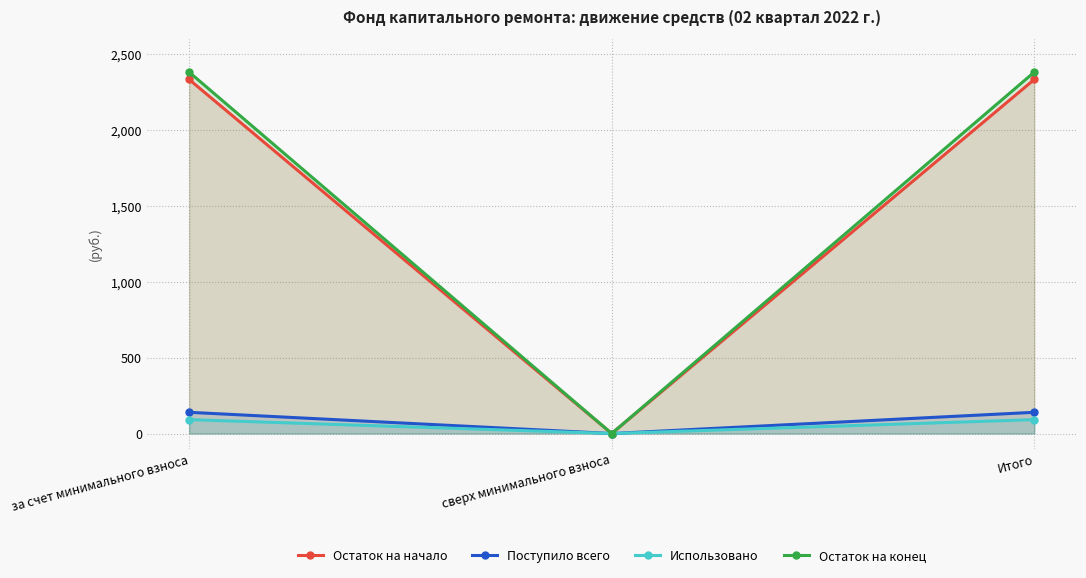

What is the difference between the maximum and minimum values in the Остаток на конец series?

2383.4